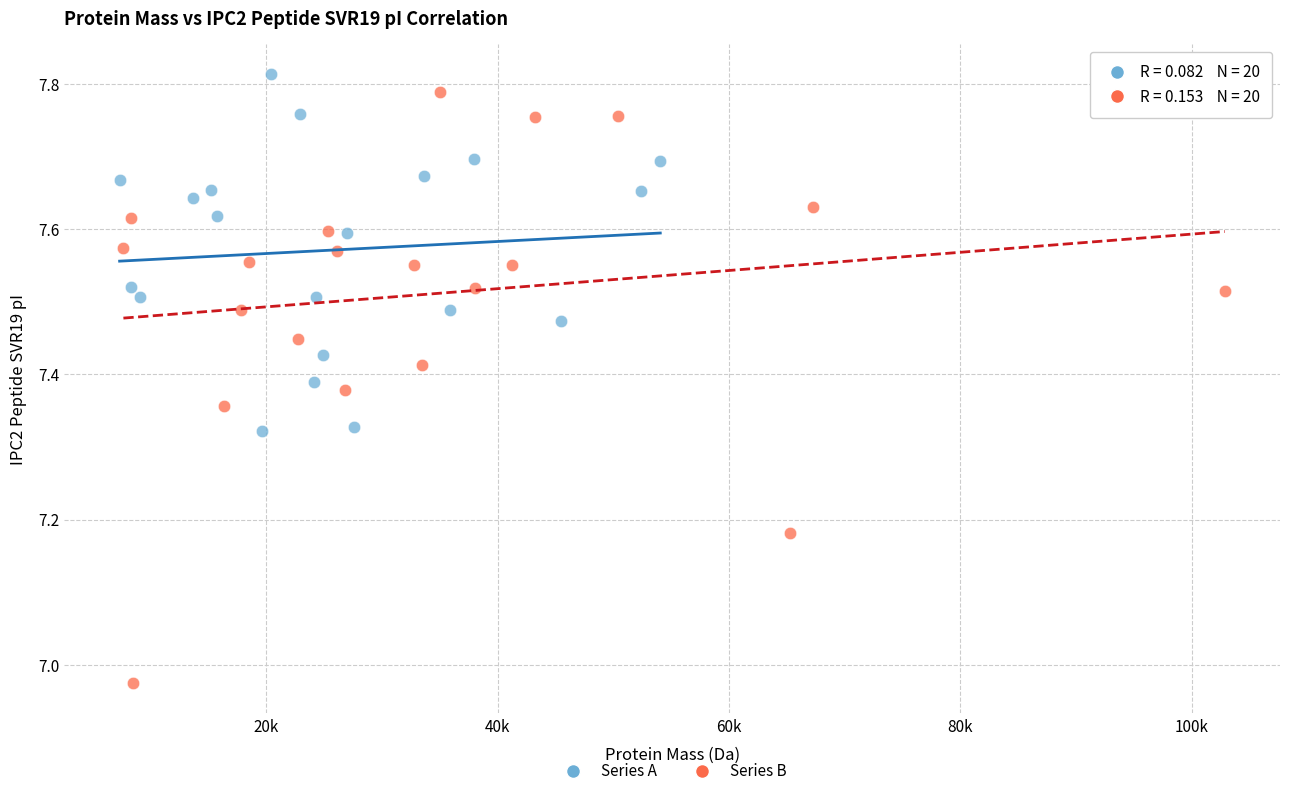

Which series has the largest Y range (max minus min)?

Series B